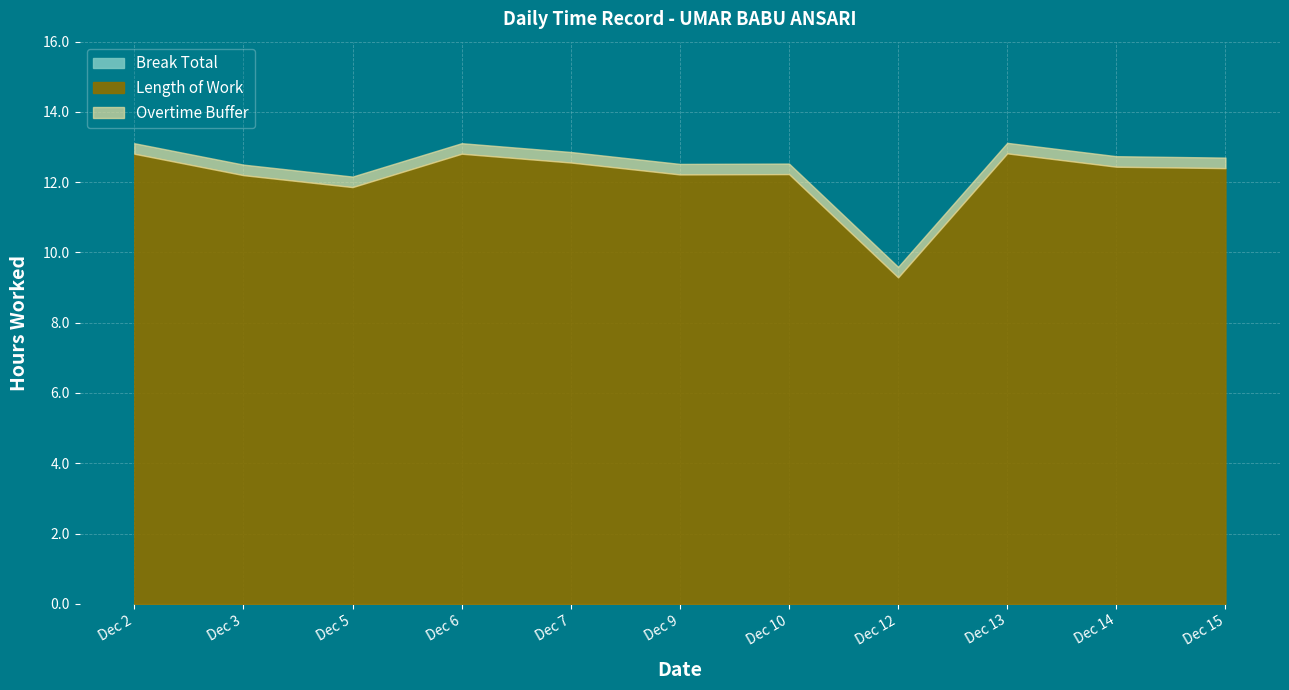

Rank the categories by value from lowest to highest.

Dec 12, Dec 5, Dec 3, Dec 9, Dec 10, Dec 15, Dec 14, Dec 7, Dec 2, Dec 6, Dec 13